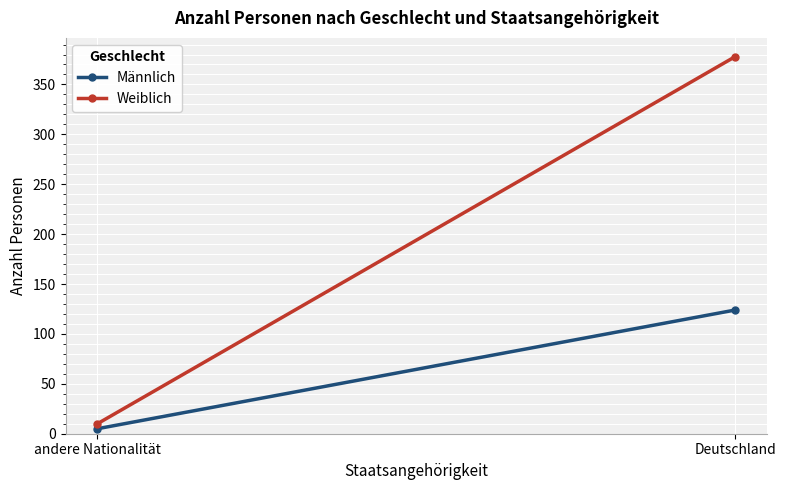

The Männlich series shows 31 at Deutschland. True or false?

False